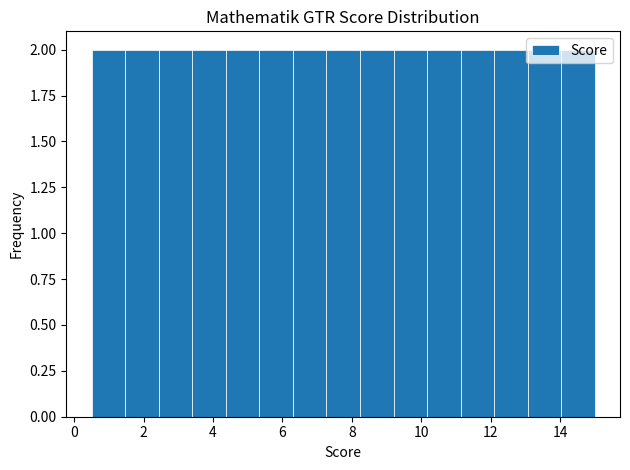

Reading left to right, transcribe this chart: for each bar, give the range it covers on the x-axis and its height. Neither the bar edges nor the heights are printed on the chart, so give them approximately, as read against the axes.

0.6 to 1.4: 2
1.4 to 2.4: 2
2.4 to 3.4: 2
3.4 to 4.4: 2
4.4 to 5.4: 2
5.4 to 6.4: 2
6.4 to 7.2: 2
7.2 to 8.2: 2
8.2 to 9.2: 2
9.2 to 10.2: 2
10.2 to 11.2: 2
11.2 to 12.2: 2
12.2 to 13.0: 2
13.0 to 14.0: 2
14.0 to 15.0: 2